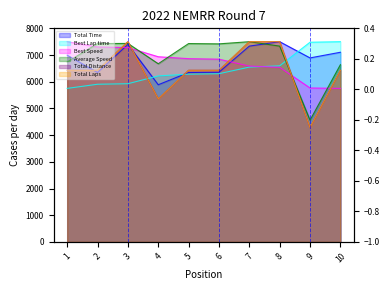

Reading left to right, extract all data points from this chart.

Total Time: 1=6993.3	2=6346.0	3=7398.8	4=5887.3	5=6345.7	6=6355.4	7=7334.0	8=7500.0	9=6892.4	10=7103.9
Best Lap time: 1=5750.4	2=5905.4	3=5925.4	4=6218.3	5=6282.9	6=6300.9	7=6547.4	8=6595.4	9=7479.7	10=7500.0
Best Speed: 1=7500.0	2=7303.2	3=7278.4	4=6935.7	5=6864.5	6=6844.8	7=6587.1	8=6539.2	9=5766.1	10=5750.4
Average Speed: 1=6741.7	2=7429.3	3=7434.3	4=6673.7	5=7429.7	6=7418.5	7=7500.0	8=7334.0	9=4560.3	10=6636.7
Total Distance: 1=6428.6	2=6428.6	3=7500.0	4=5357.1	5=6428.6	6=6428.6	7=7500.0	8=7500.0	9=4285.7	10=6428.6
Total Laps: 1=6428.6	2=6428.6	3=7500.0	4=5357.1	5=6428.6	6=6428.6	7=7500.0	8=7500.0	9=4285.7	10=6428.6